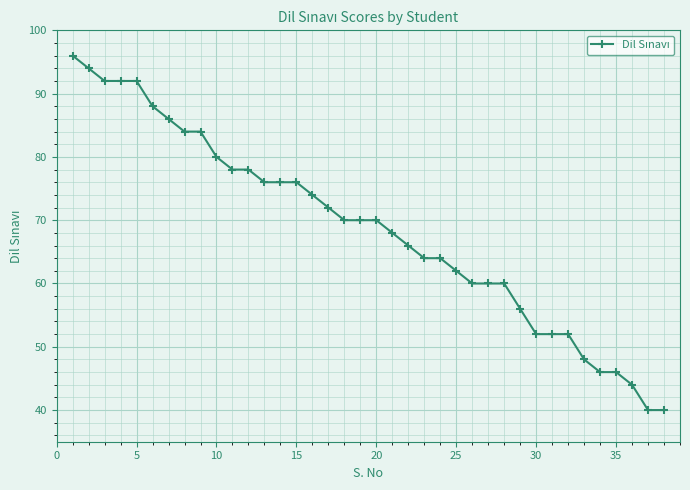

What is the sum of all values?

2608